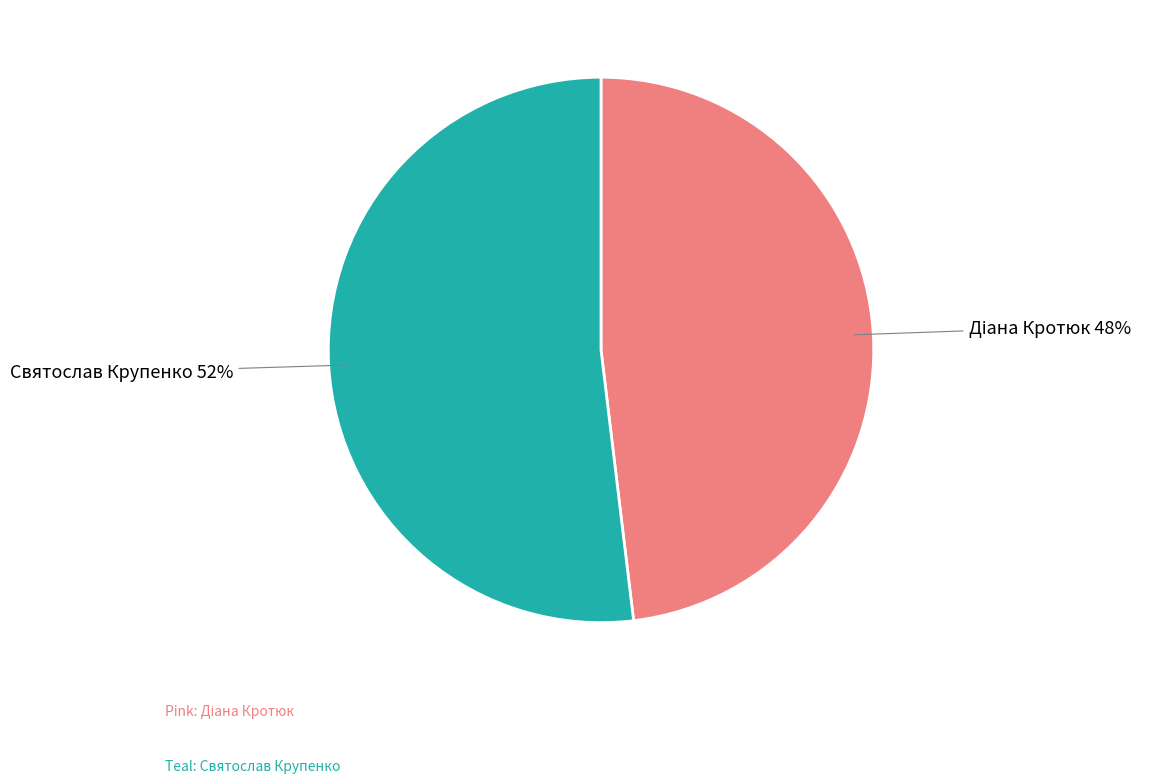

The Святослав Крупенко slice represents 39% of the pie. True or false?

False